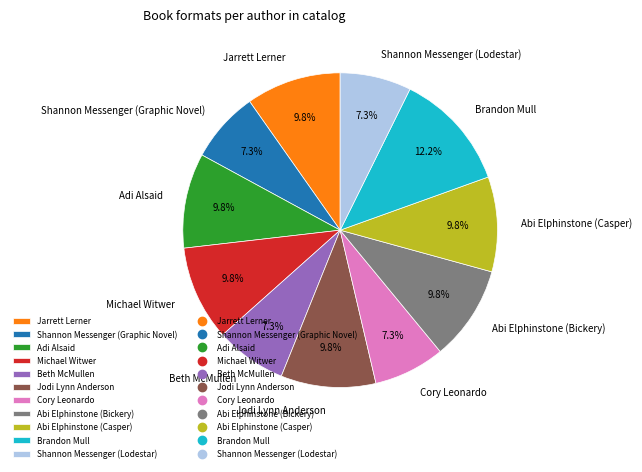

To the nearest percent, what is the combined percentage of Abi Elphinstone (Bickery) and Abi Elphinstone (Casper)?

20%